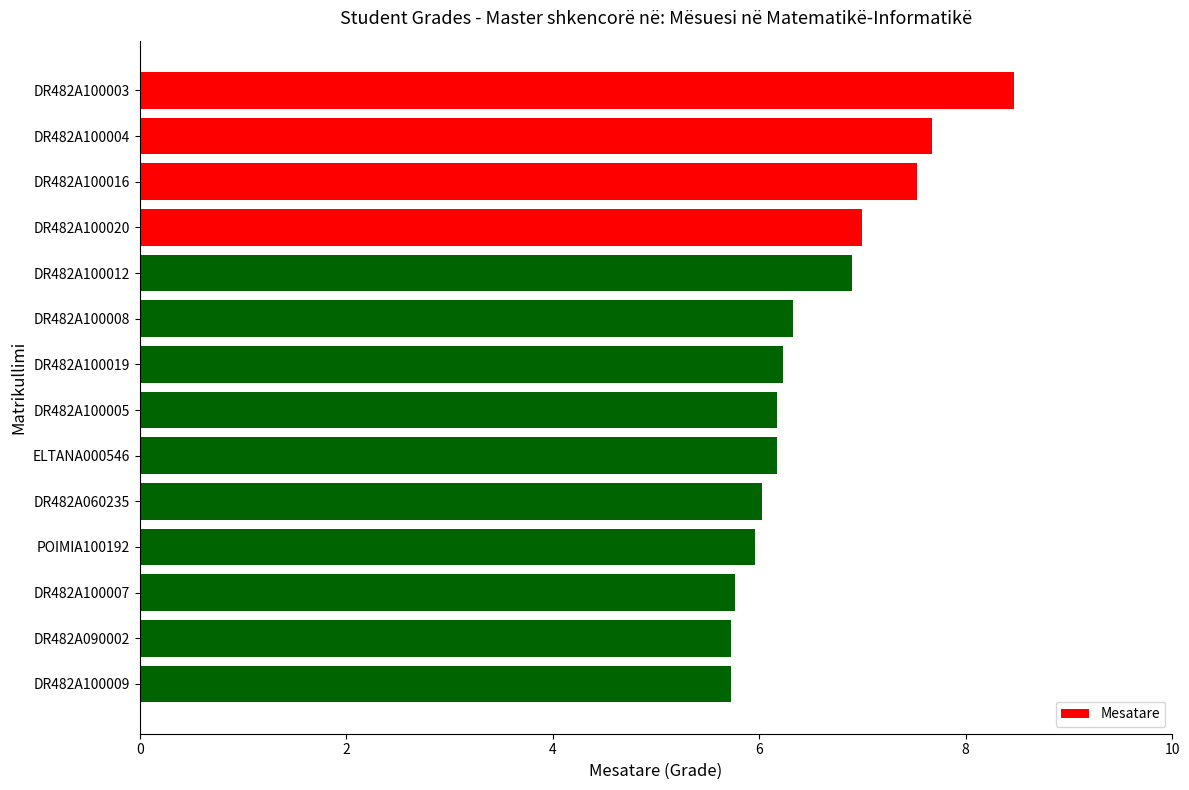

What is the difference between the maximum and minimum values?

2.7